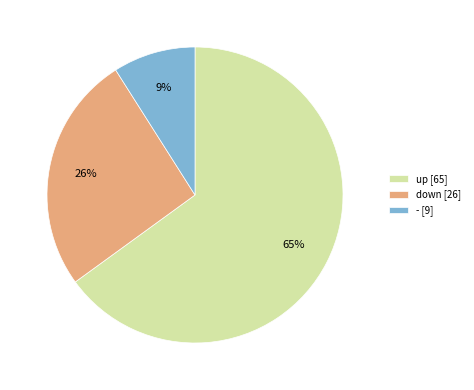

To the nearest percent, what is the average slice percentage?

33%